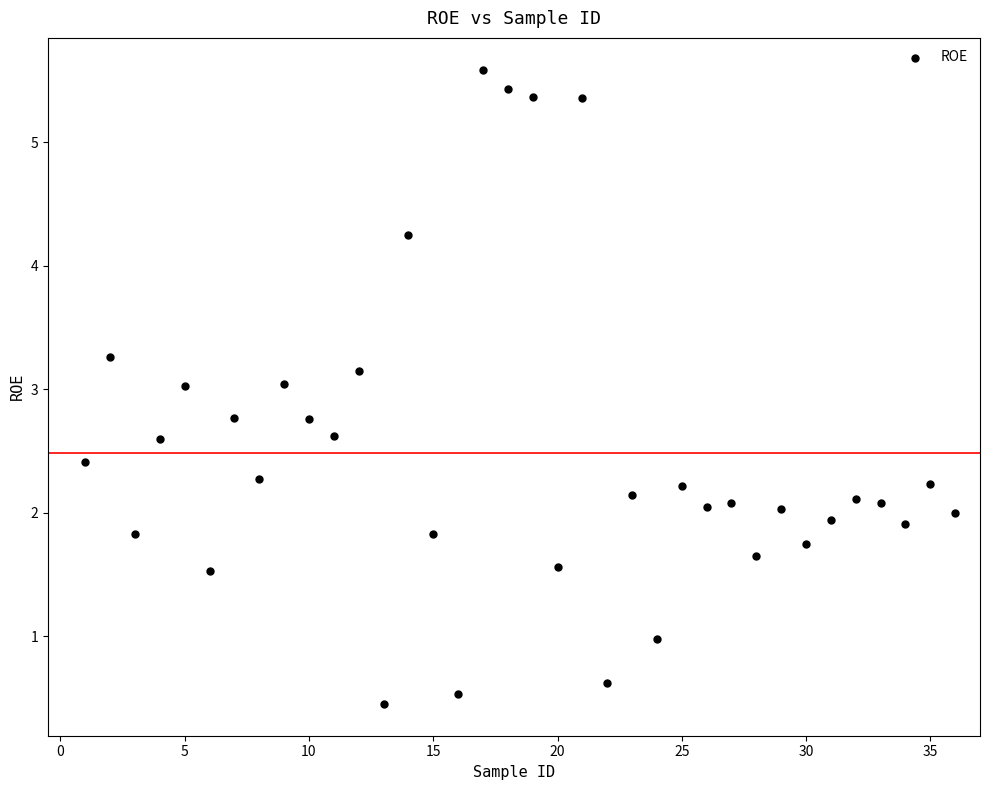

What is the range of Y values (max minus min)?

5.1